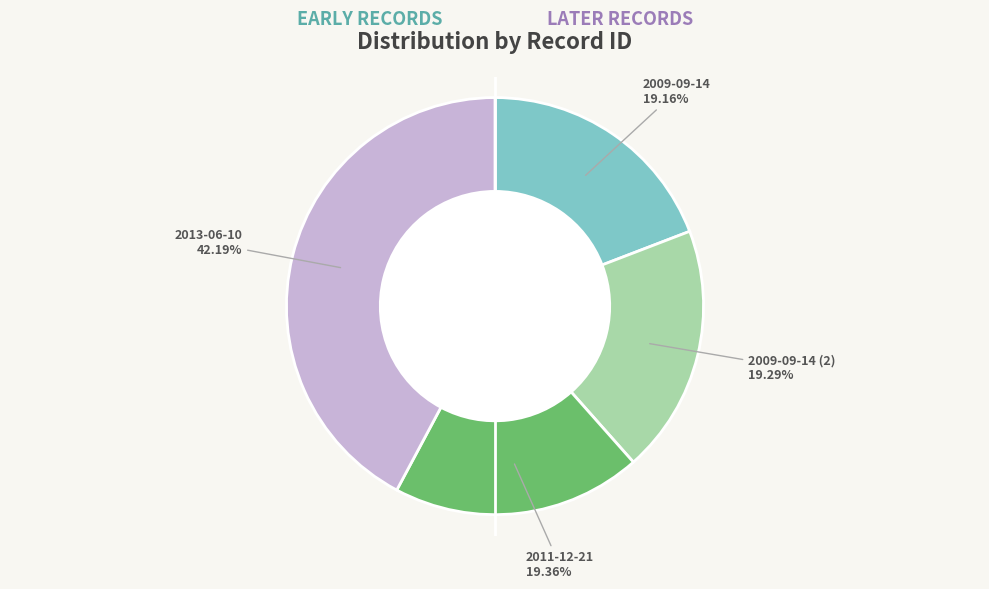

Does any single category account for the majority?

No